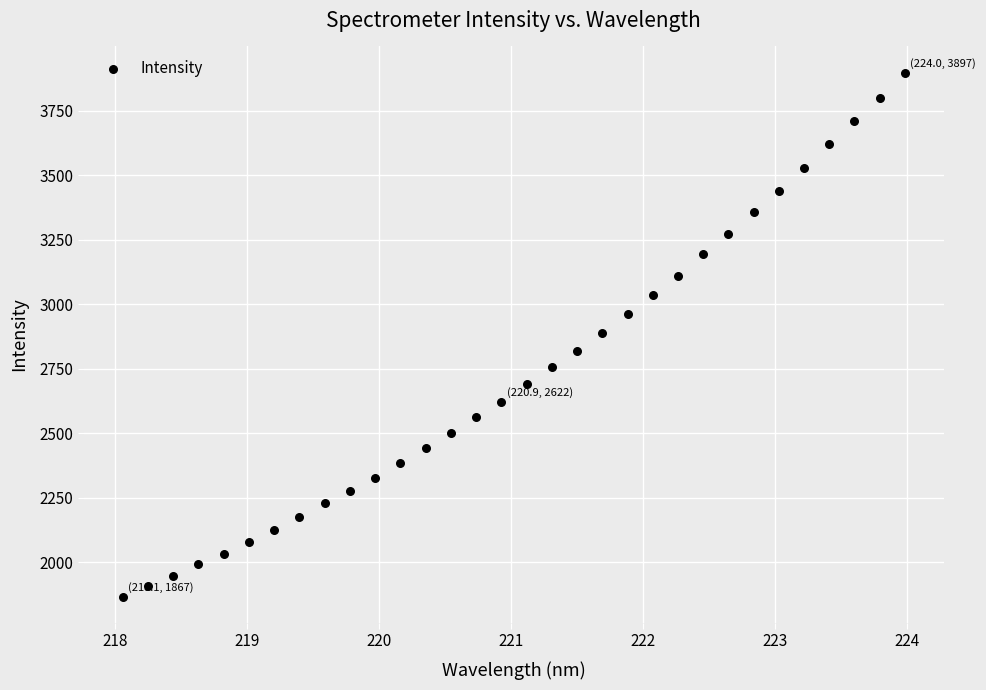

What is the range of Y values (max minus min)?

2029.8